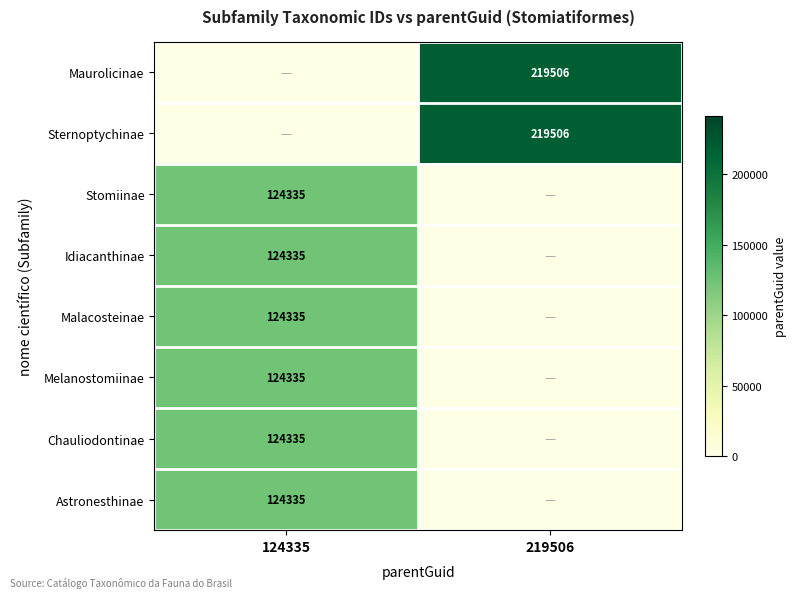

The value of Melanostomiinae at 124335 is 124335. True or false?

True